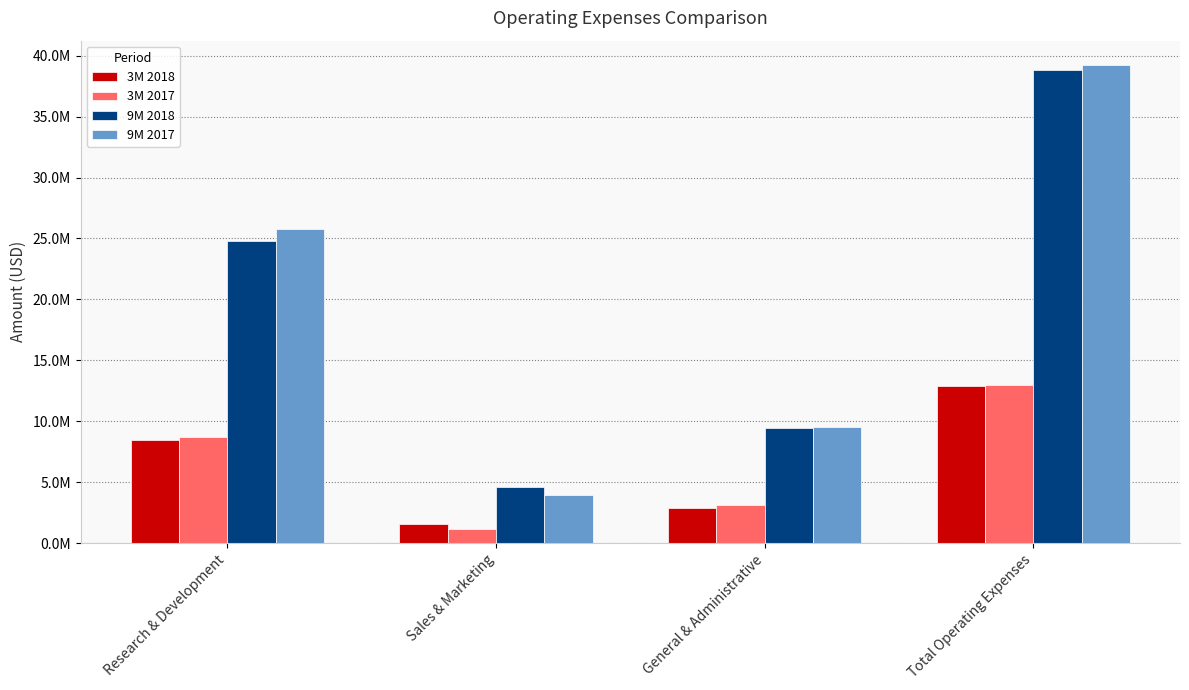

Rank the series at Research & Development from lowest to highest value.

3M 2018, 3M 2017, 9M 2018, 9M 2017